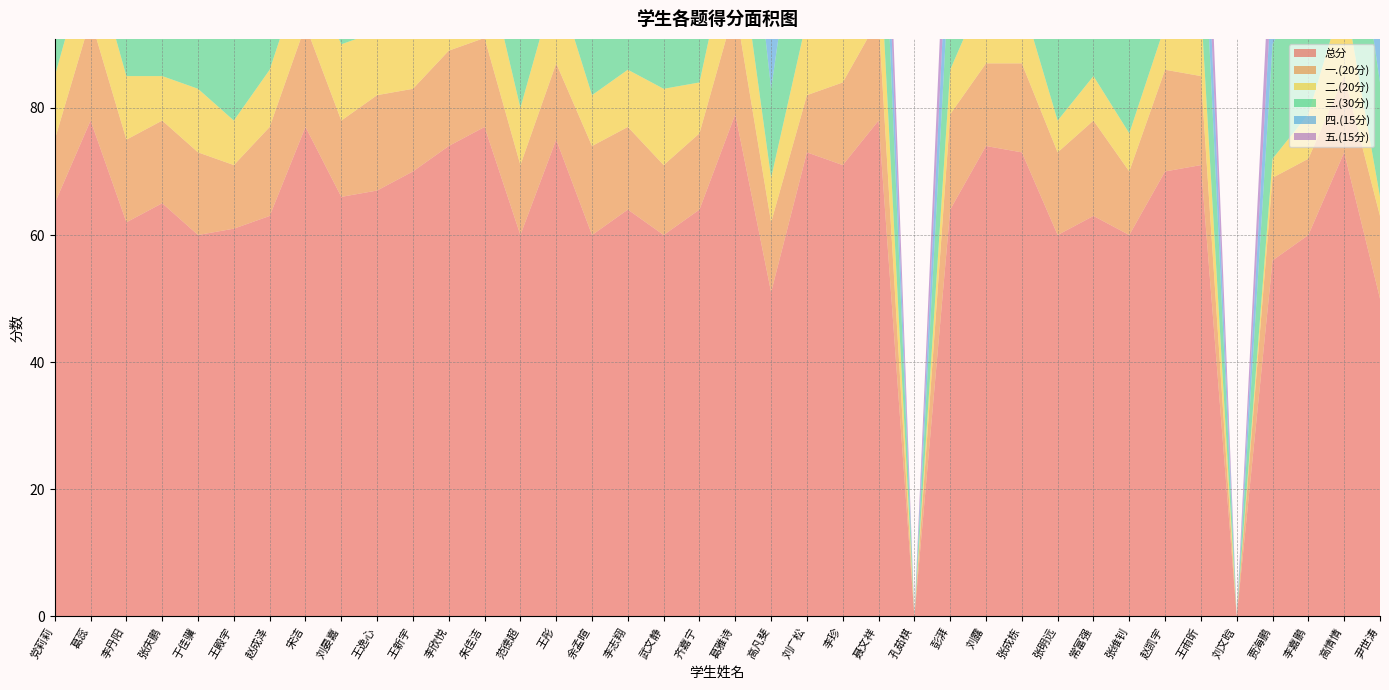

Reading right to left, what are all the values shown in this chart?

总分: 50	73	60	56	0	71	70	60	63	60	73	74	64	0	78	71	73	51	79	64	60	64	60	75	60	77	74	70	67	66	77	63	61	60	65	62	78	65
一.(20分): 13	12	12	13	0	14	16	10	15	13	14	13	15	0	16	13	9	11	17	12	11	13	14	12	11	14	15	13	15	12	16	14	10	13	13	13	16	10
二.(20分): 3	13	7	3	0	11	7	6	7	5	10	12	7	0	14	13	12	7	14	8	12	9	8	13	9	13	8	11	10	12	10	9	7	10	7	10	11	10
三.(30分): 18	24	22	18	0	22	24	22	20	20	26	24	18	0	24	22	28	14	24	22	18	20	16	26	18	26	28	24	18	18	24	16	22	14	20	16	26	22
四.(15分): 7	12	11	11	0	12	12	11	11	11	12	12	12	0	12	12	10	9	12	10	10	11	11	13	11	12	11	11	13	12	14	12	11	11	12	11	12	11
五.(15分): 9	12	8	11	0	12	11	11	10	11	11	13	12	0	12	11	14	10	12	12	9	11	11	11	11	12	12	11	11	12	13	12	11	12	13	12	13	12